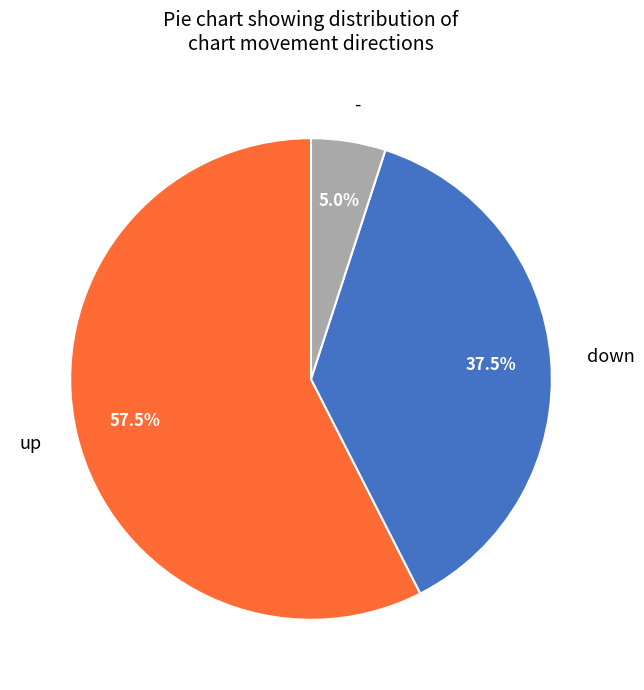

Count the number of slices in the pie.

3